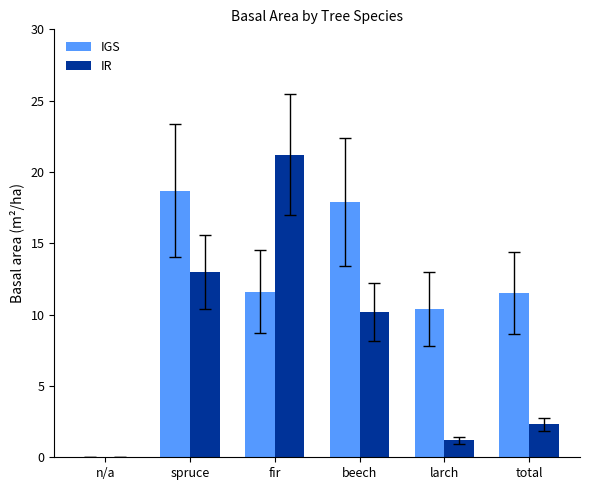

The value of IR at spruce is 22.8. True or false?

False